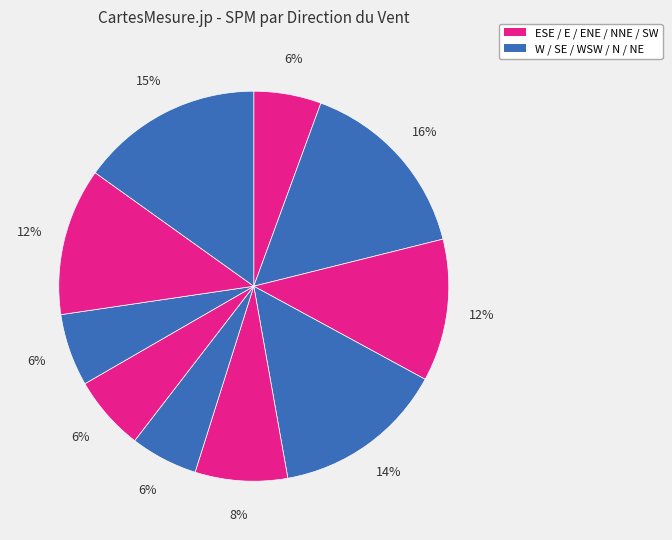

How many segments does this pie chart have?

10